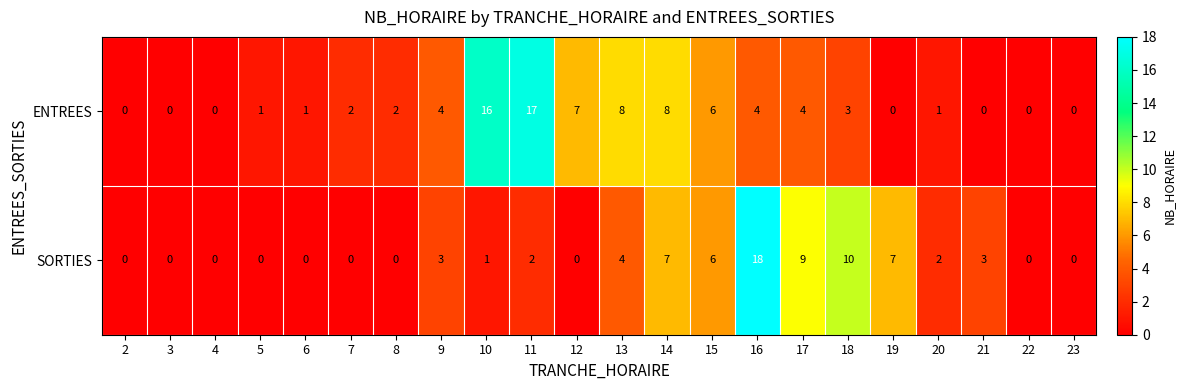

The SORTIES series shows 9 at 16. True or false?

False